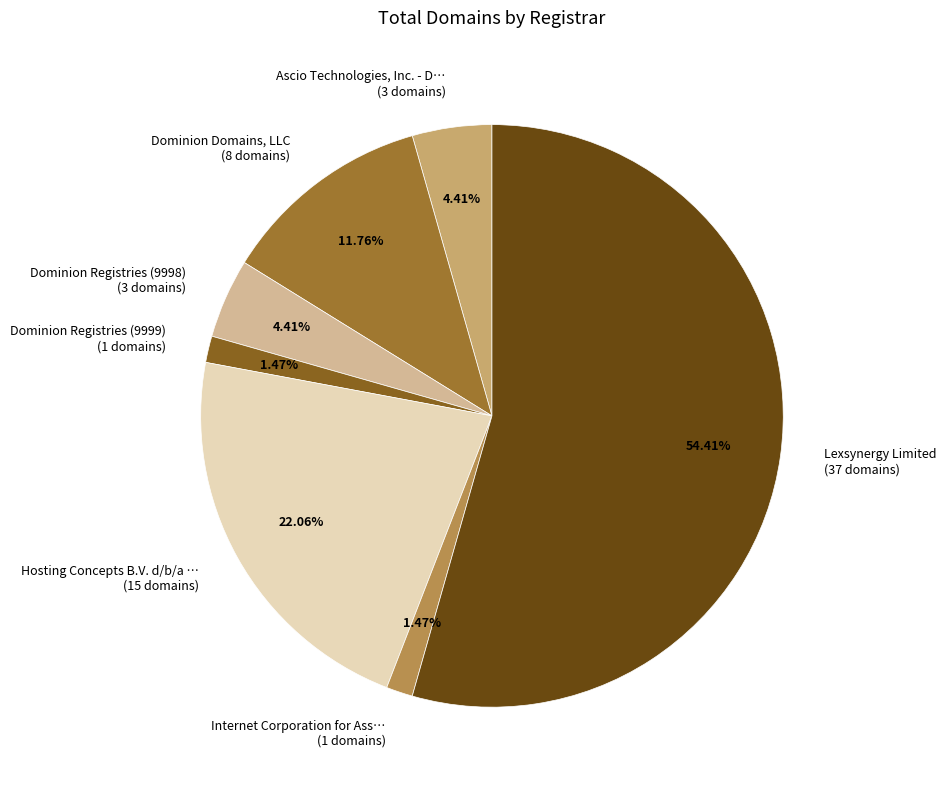

Between Lexsynergy Limited (37 domains) and Dominion Registries (9999) (1 domains), which is larger?

Lexsynergy Limited (37 domains)